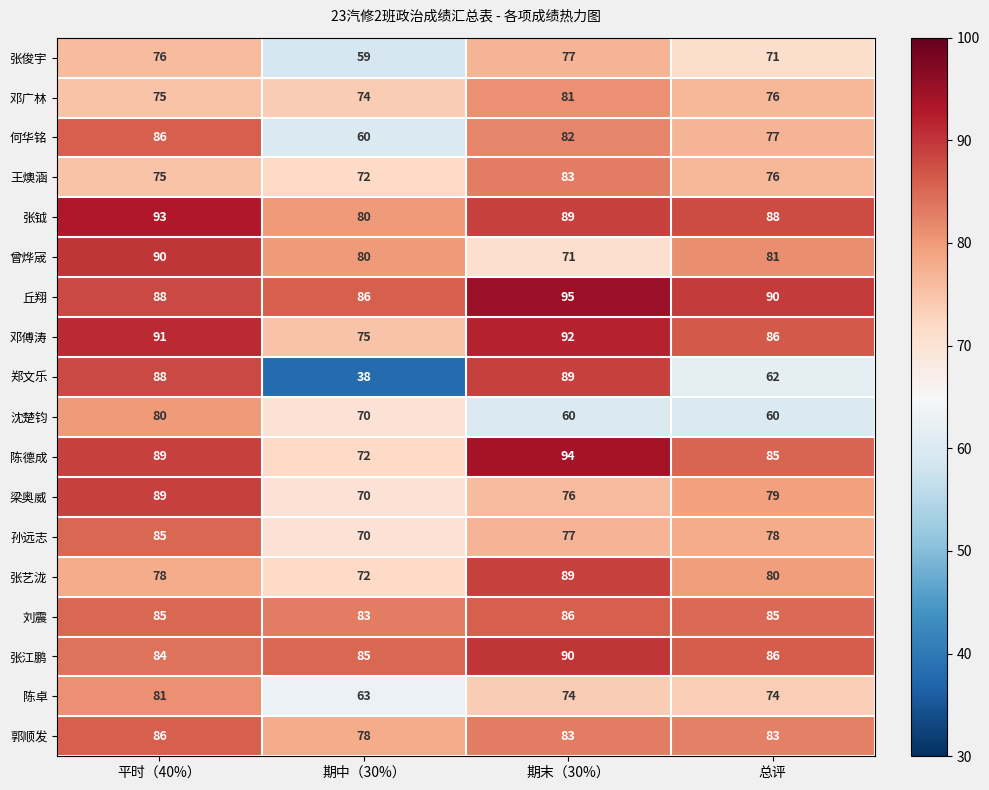

What is the sum of all 张俊宇 values?

283